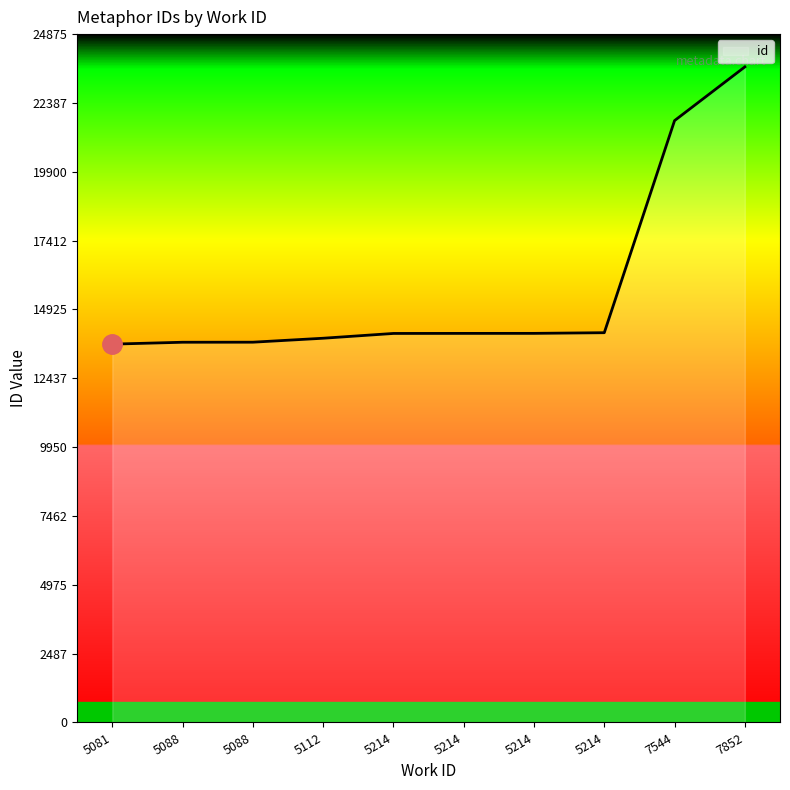

How many lines are shown in the chart?

1